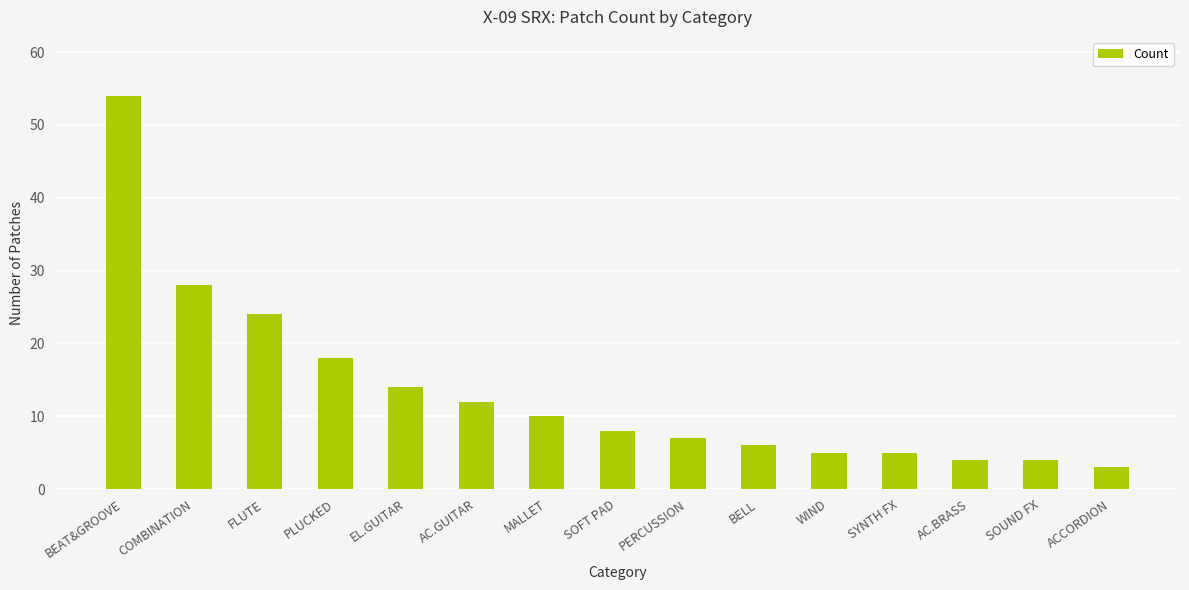

What is the difference between the values at FLUTE and SYNTH FX?

19